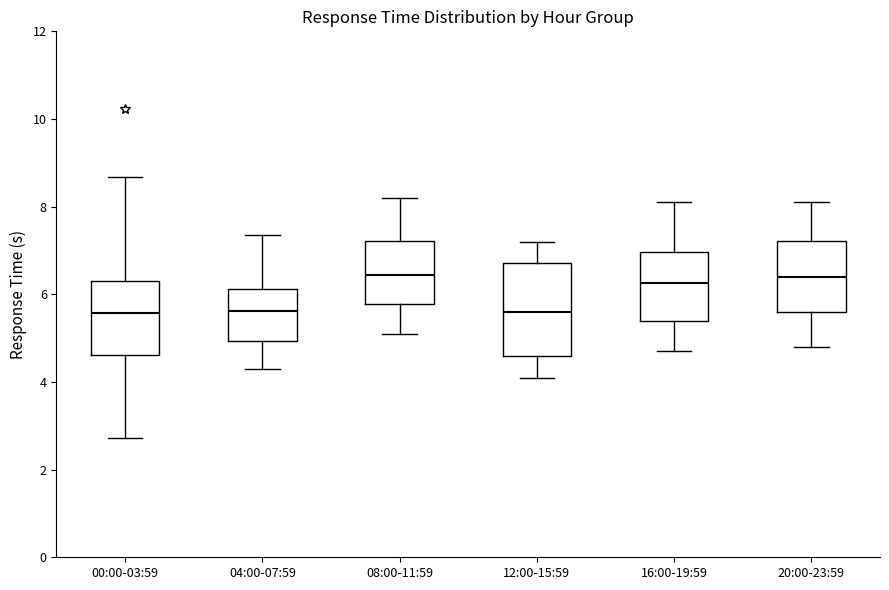

Where does the lower whisker of the box for 08:00-11:59 end on the y-axis? The values are not printed on the chart, so give them approximately, as read against the axis.

5.2